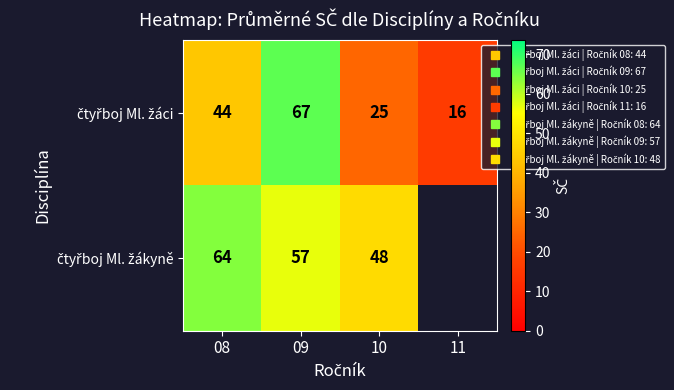

Which series changed the most between 10 and 11?

čtyřboj Ml. žáci